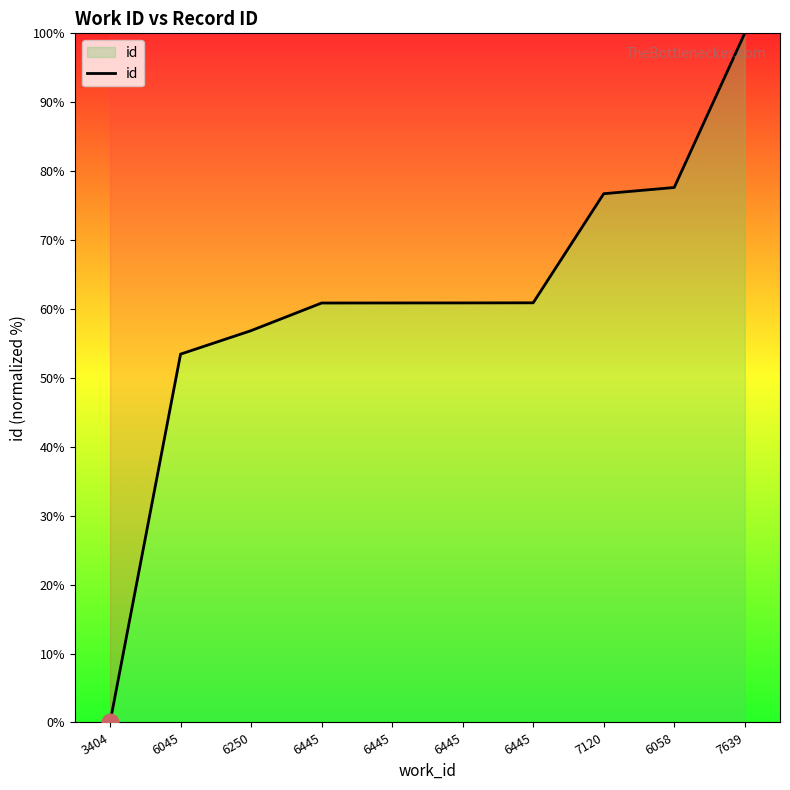

Reading left to right, what are all the values shown in this chart?

3404=0.0	6045=53.5	6250=56.9	6445=60.9	6445=60.9	6445=60.9	6445=60.9	7120=76.7	6058=77.6	7639=100.0